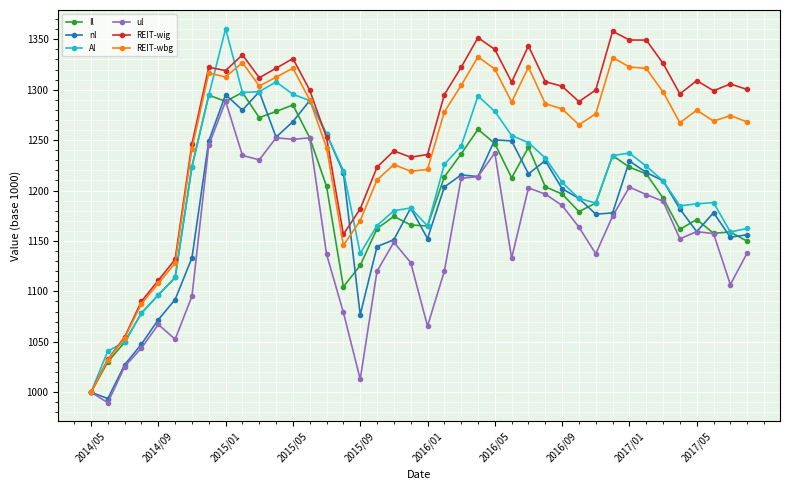

How many data points in nl are above 1201?

20